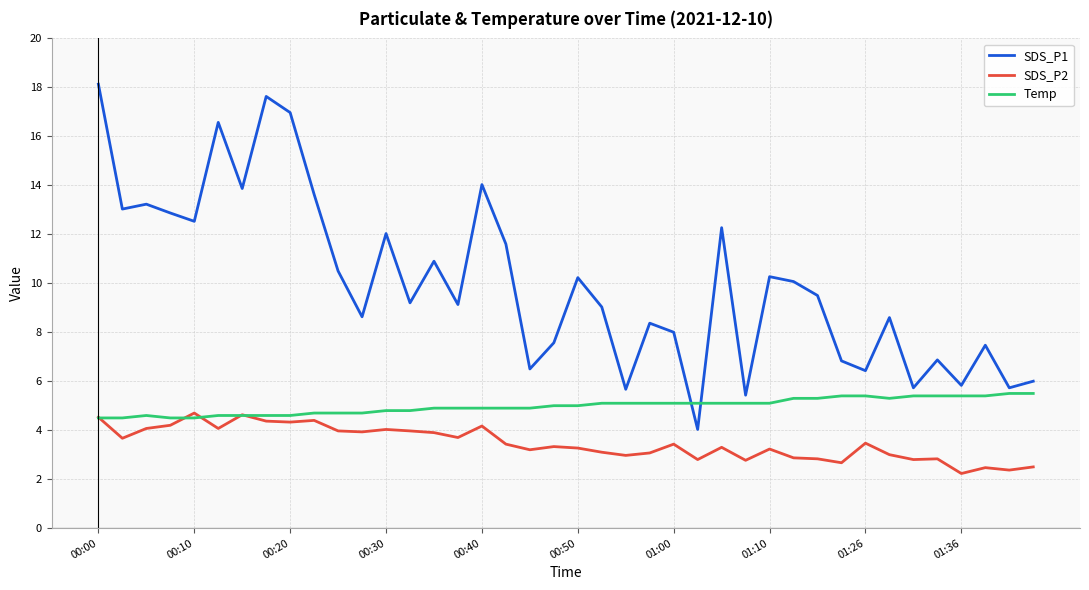

True or false: SDS_P2 and SDS_P1 intersect in this chart.

False